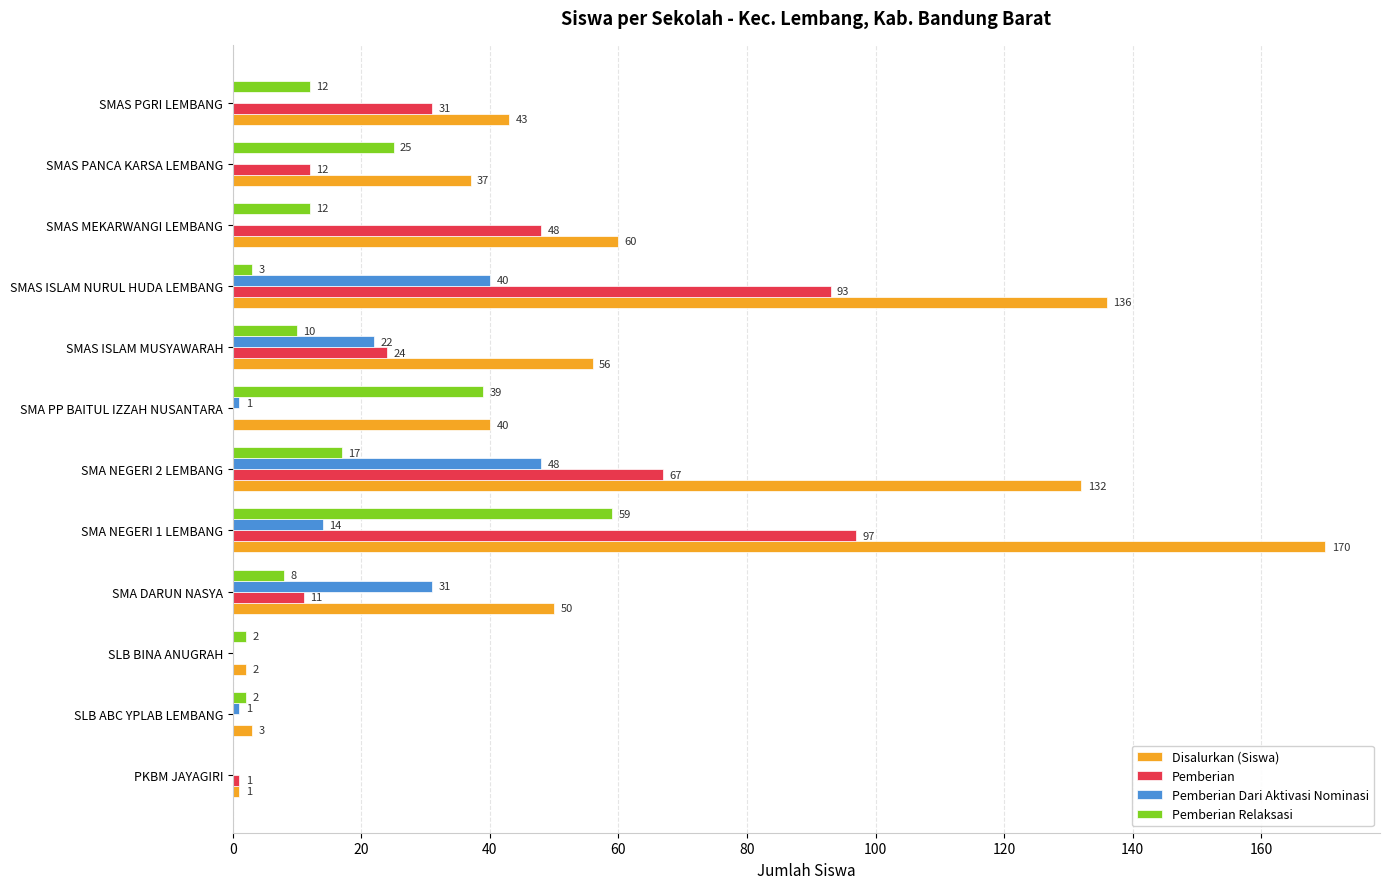

At which label is Disalurkan (Siswa) closest to 85?

SMAS MEKARWANGI LEMBANG